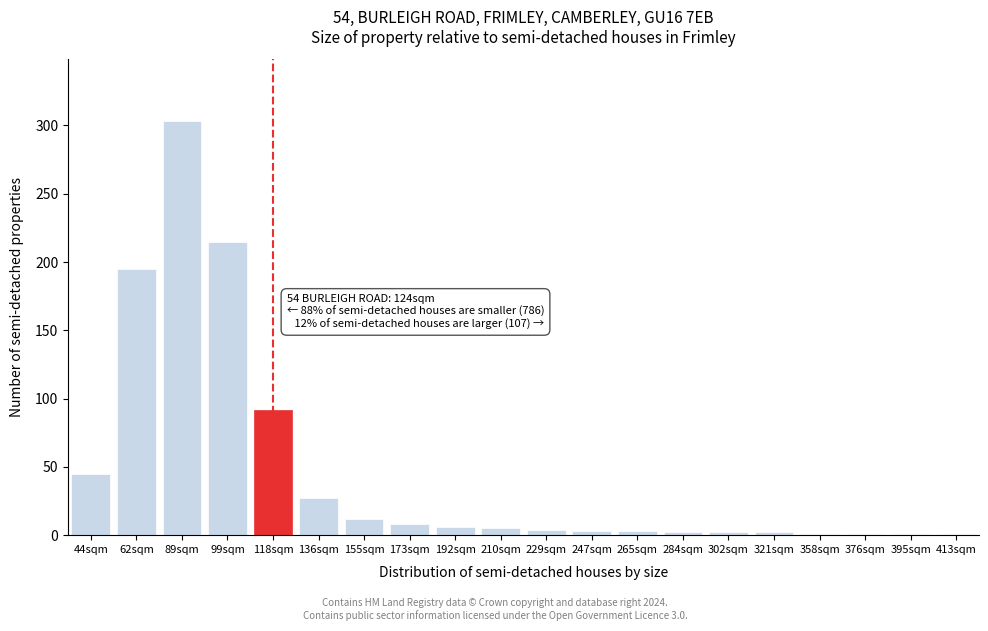

Which label corresponds to the largest value in the chart?

89sqm